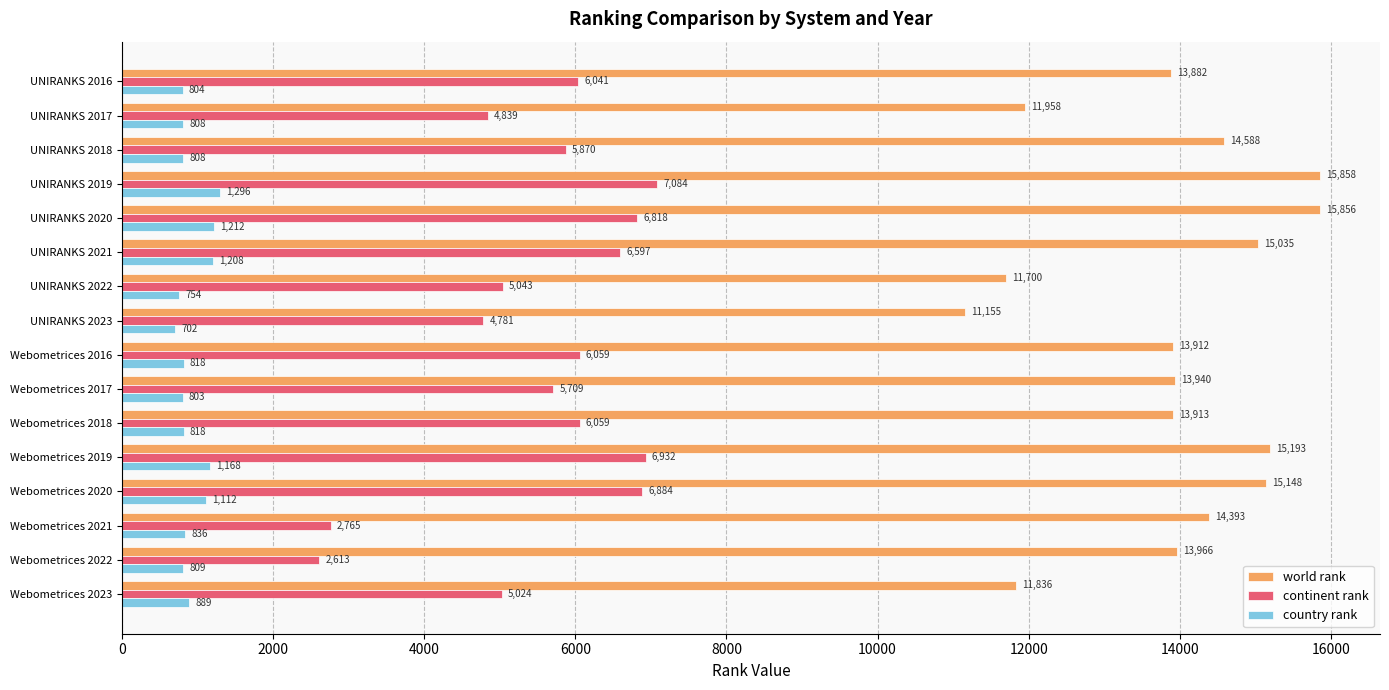

Read the country rank value at UNIRANKS 2020.

1212